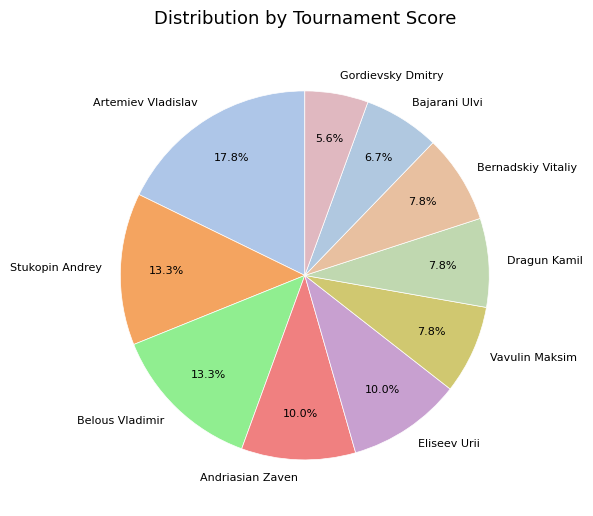

Which slice is the smallest?

Gordievsky Dmitry